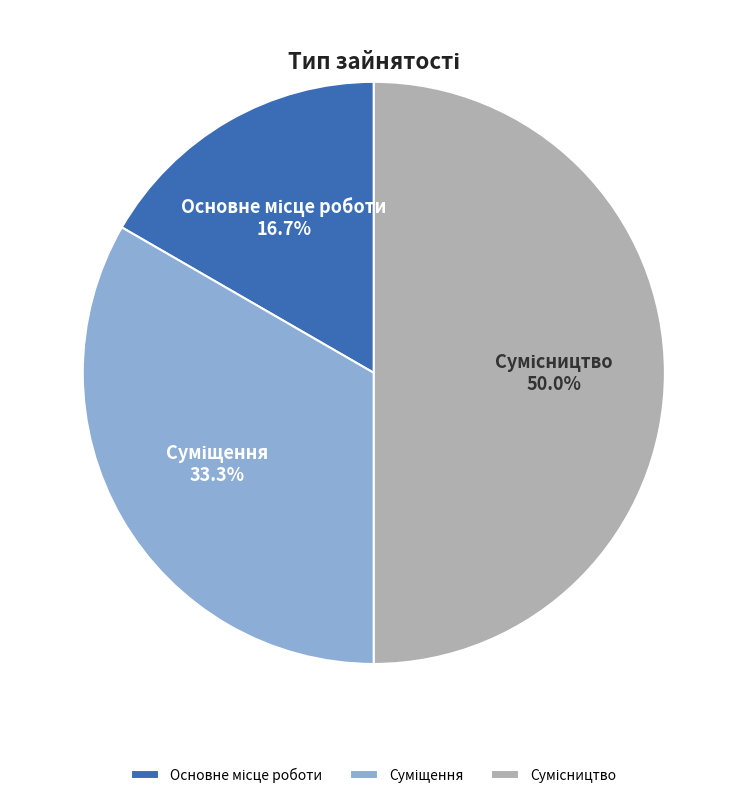

To the nearest percent, what percentage of the pie is Основне місце роботи?

17%